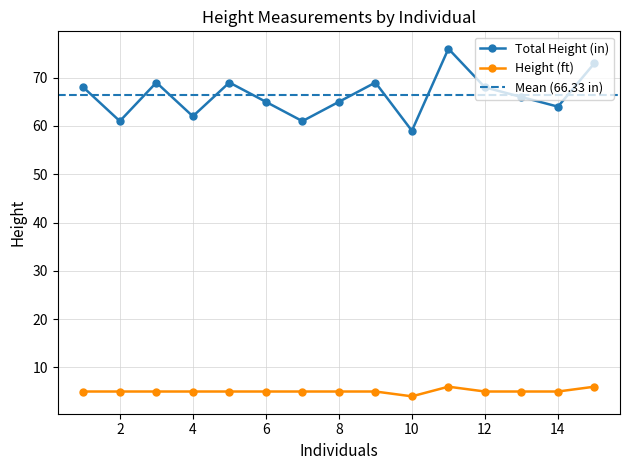

What is the difference between the highest and lowest values at 5?

64